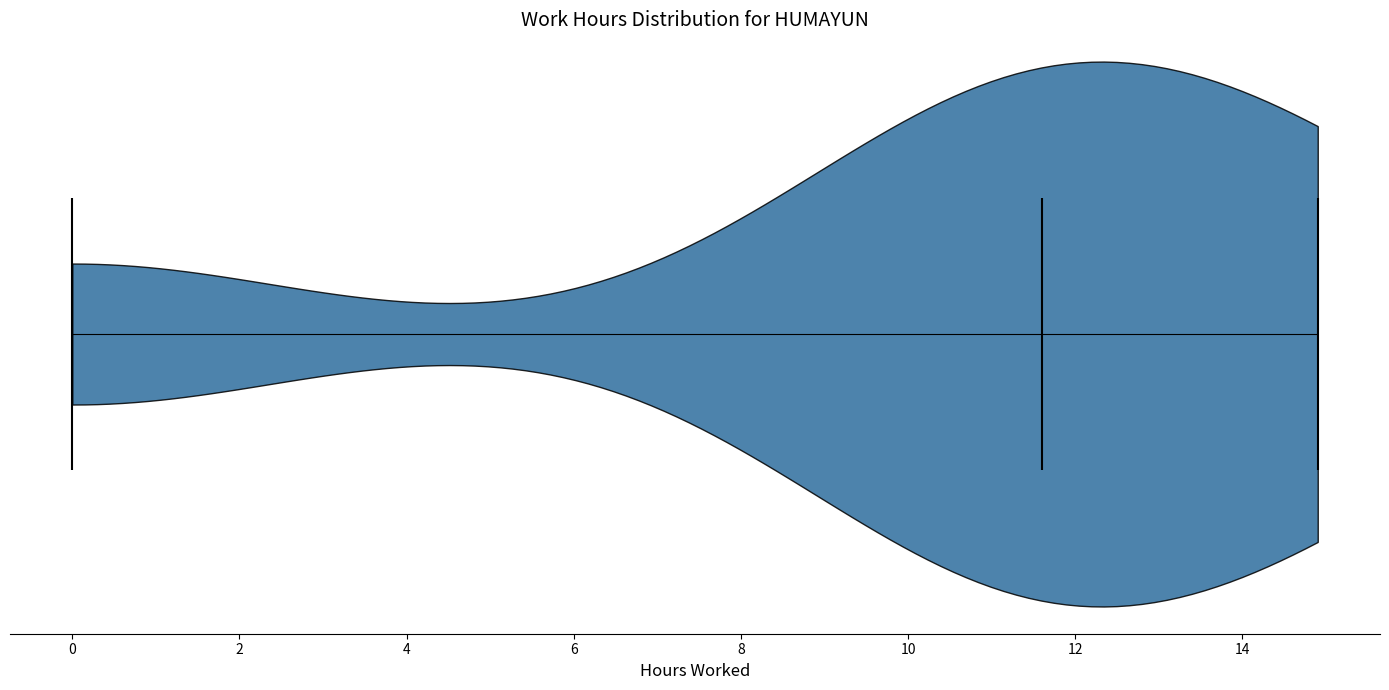

Where does the median line of the violin sit on the x-axis? The values are not printed on the chart, so give them approximately, as read against the axis.

11.6